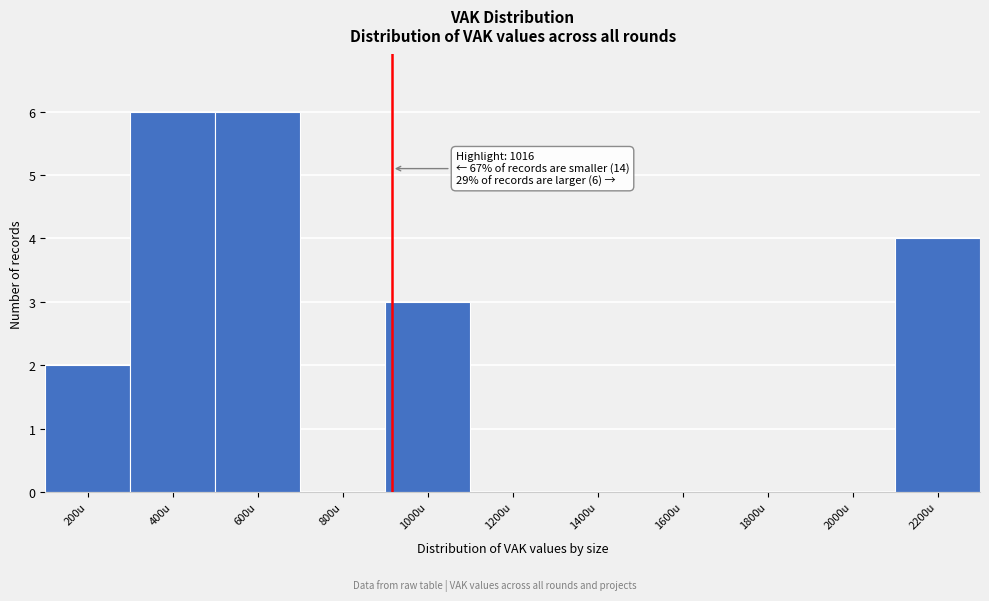

Reading left to right, what are all the values shown in this chart?

200u=2	400u=6	600u=6	800u=0	1000u=3	1200u=0	1400u=0	1600u=0	1800u=0	2000u=0	2200u=4